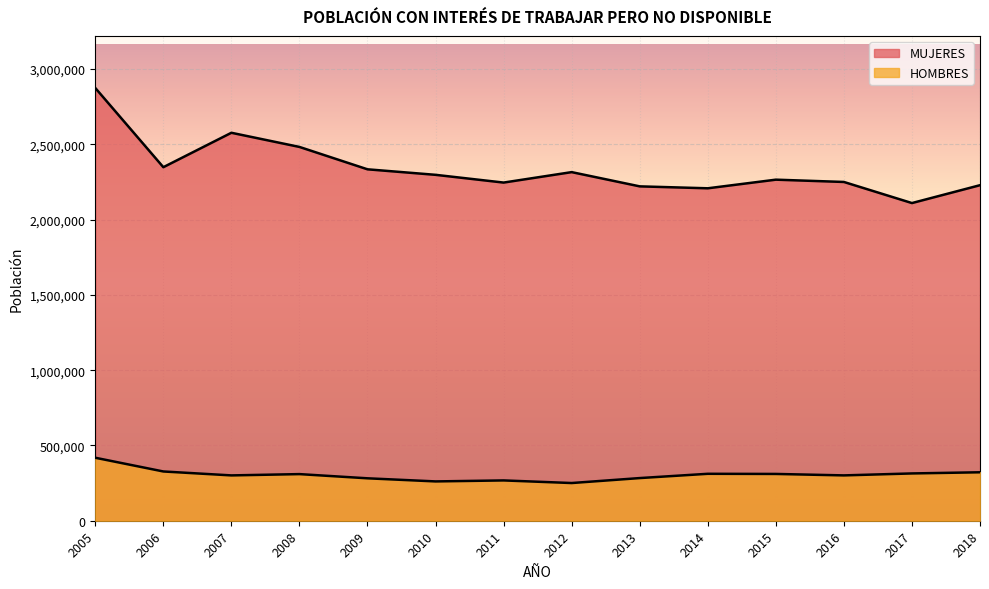

What is the sum of all HOMBRES values?

4259575